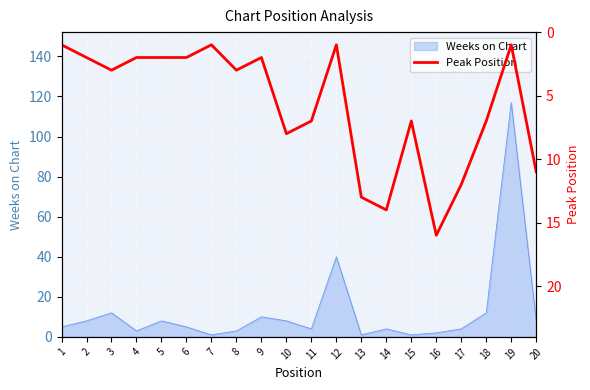

How many categories are shown in the chart?

20